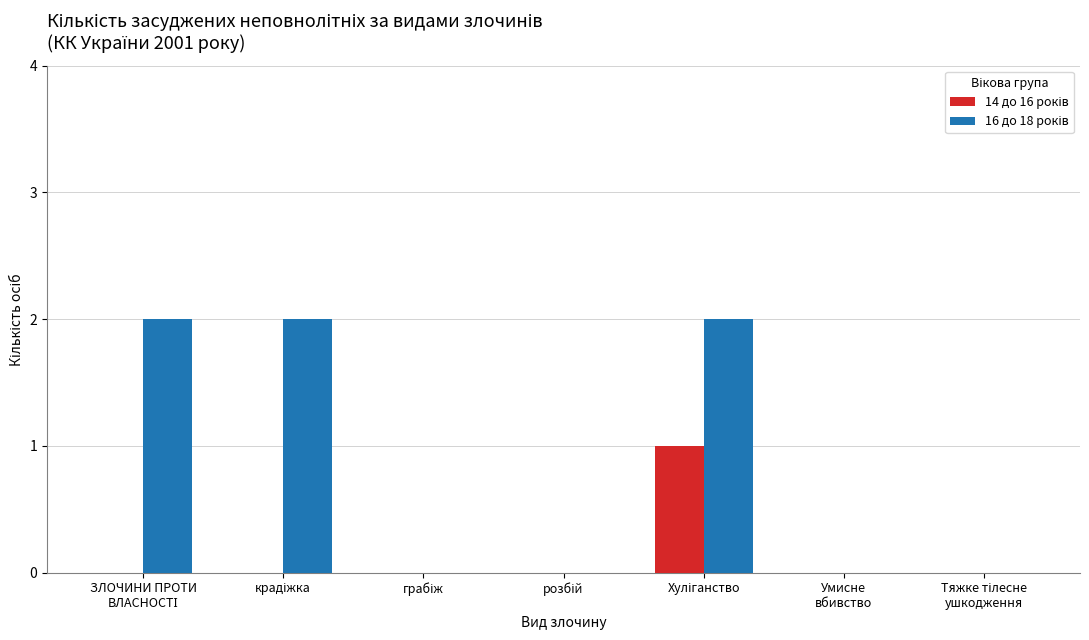

What is the greatest value displayed?

2